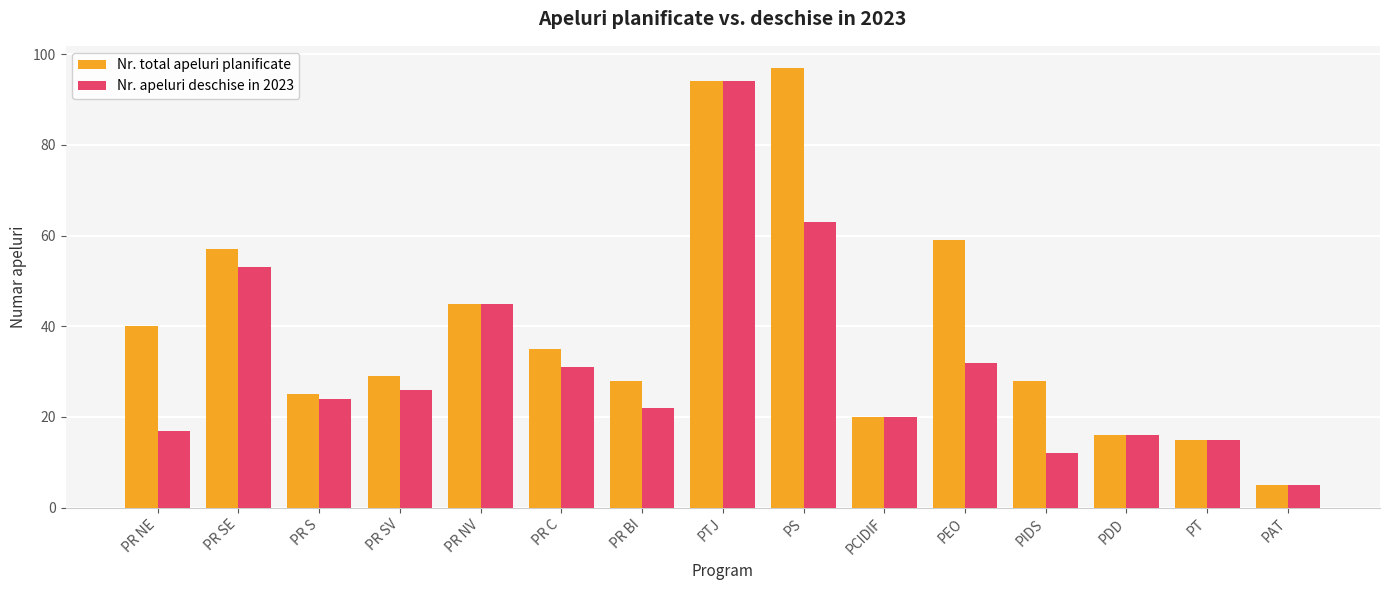

What is the total value across all series at PR S?

49